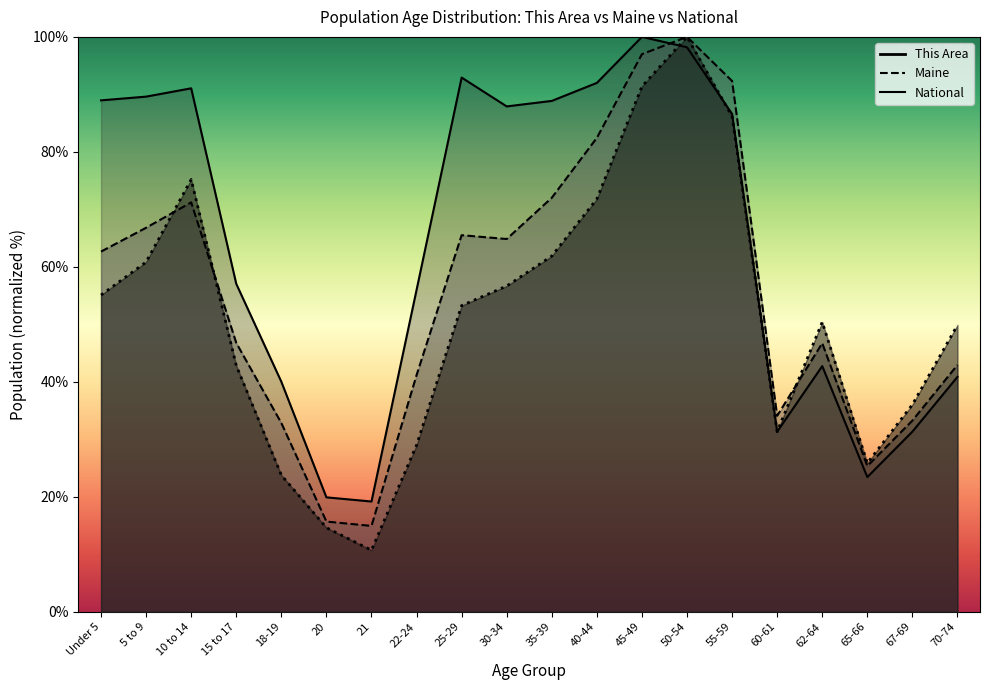

What is the label of the 14th point from the right?

21